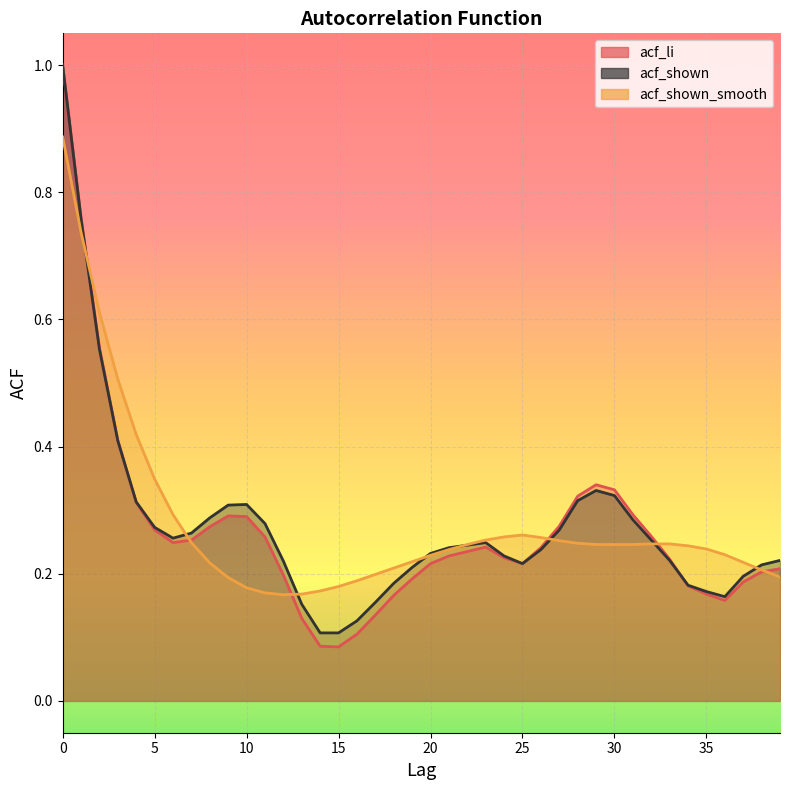

The acf_shown series shows 0.2 at 17. True or false?

False